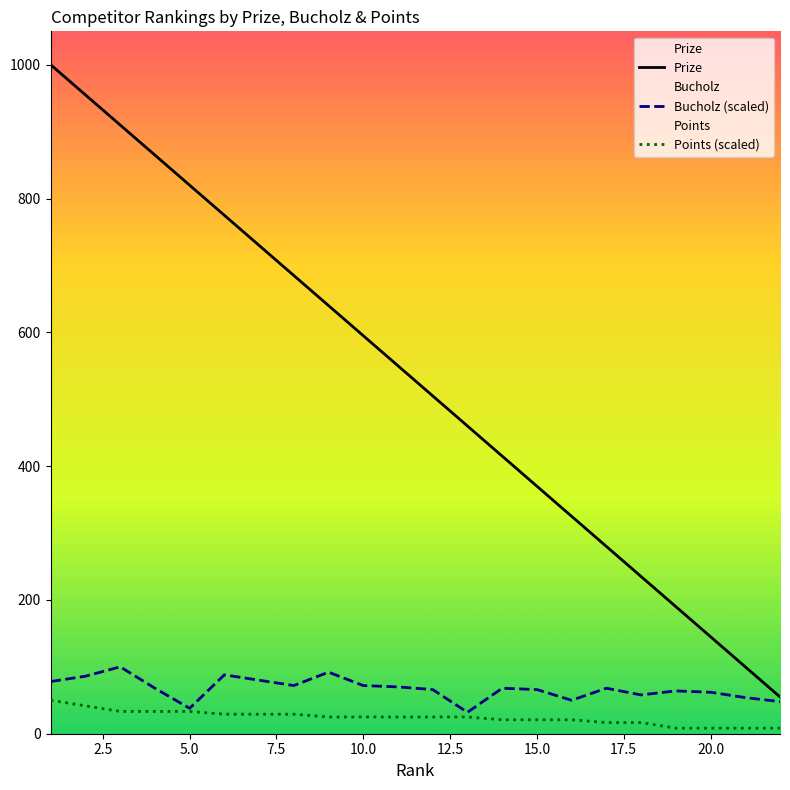

Which series has the largest total across all categories?

Prize